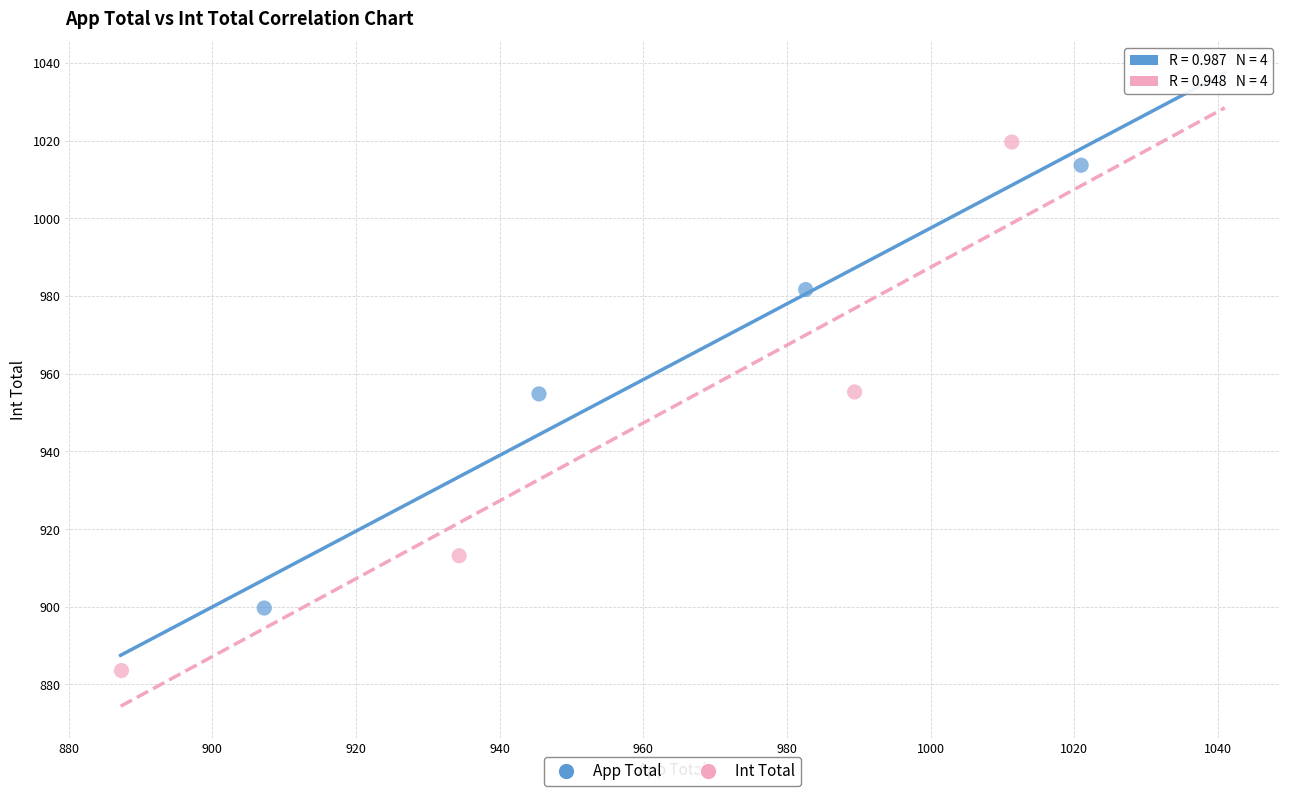

Which series reaches the maximum Y coordinate?

Int Total